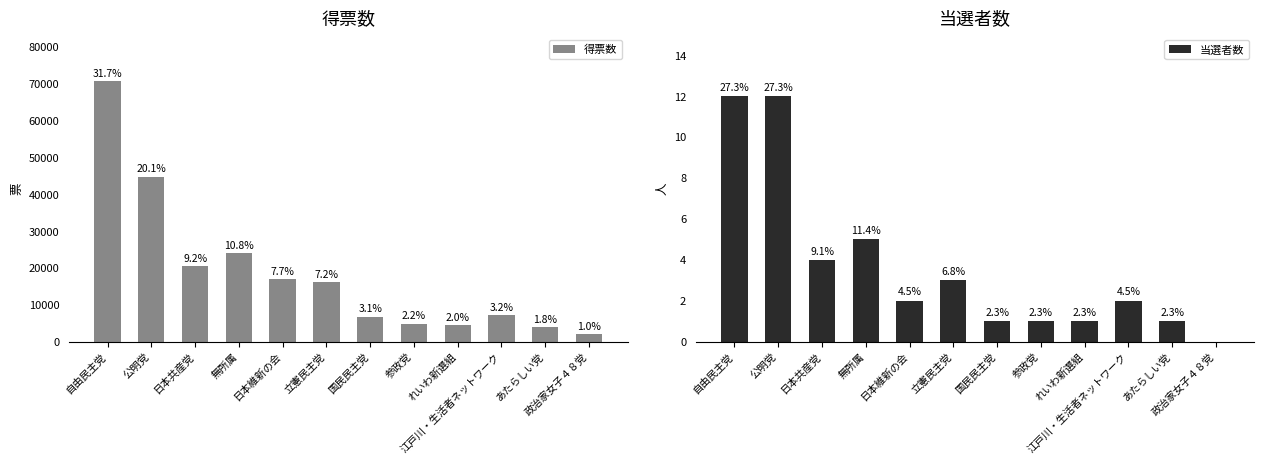

The value of 得票数 at 立憲民主党 is 23086.6. True or false?

False